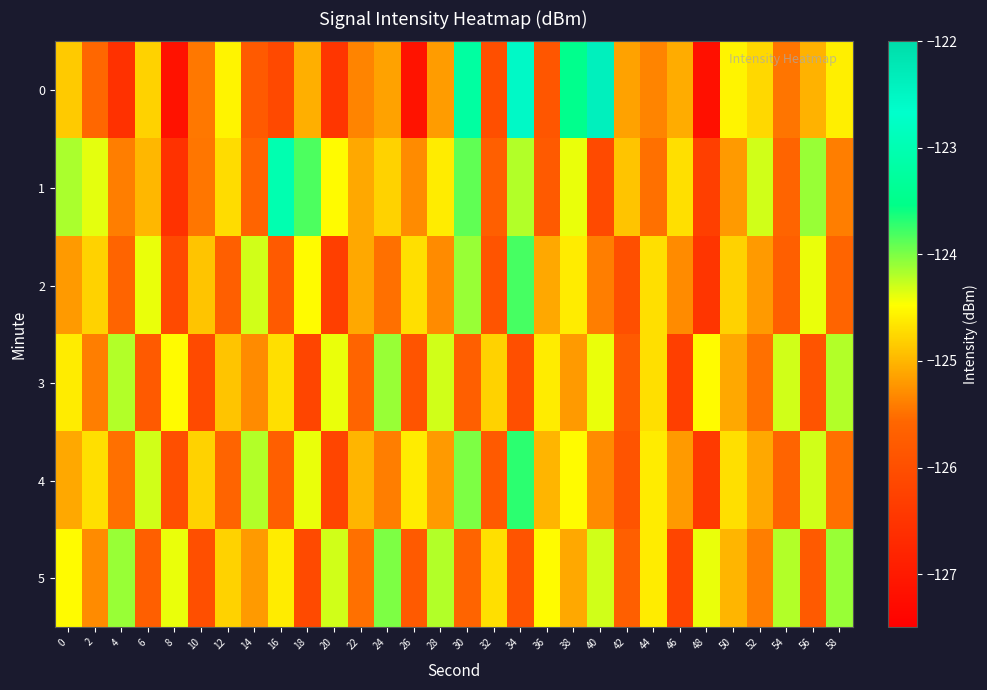

Between 20 and 30, which is larger?

30